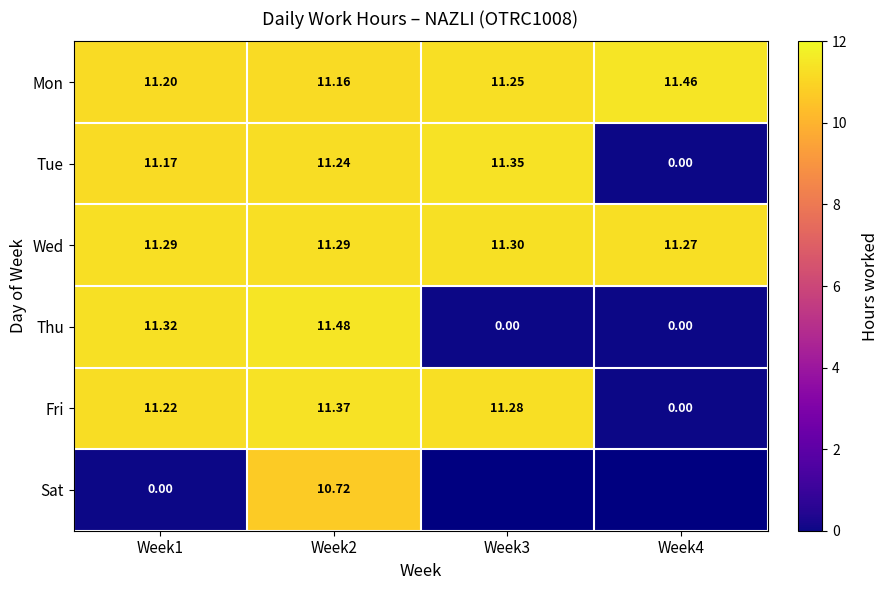

What is the spread (max minus min) of values at Week4?

11.5